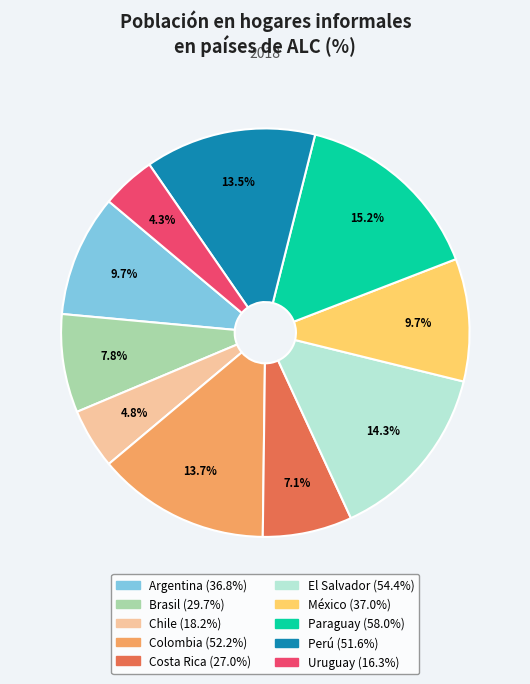

True or false: Colombia accounts for 21% of the total.

False